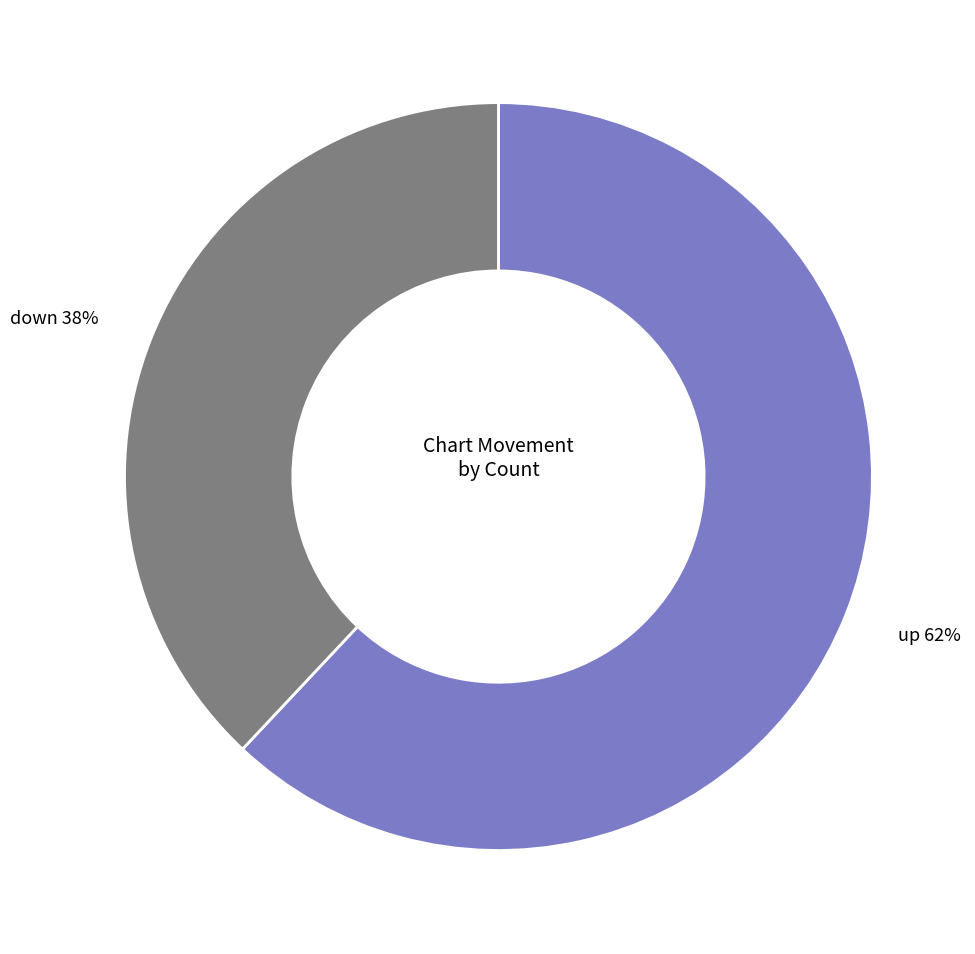

Does any single category account for the majority?

Yes